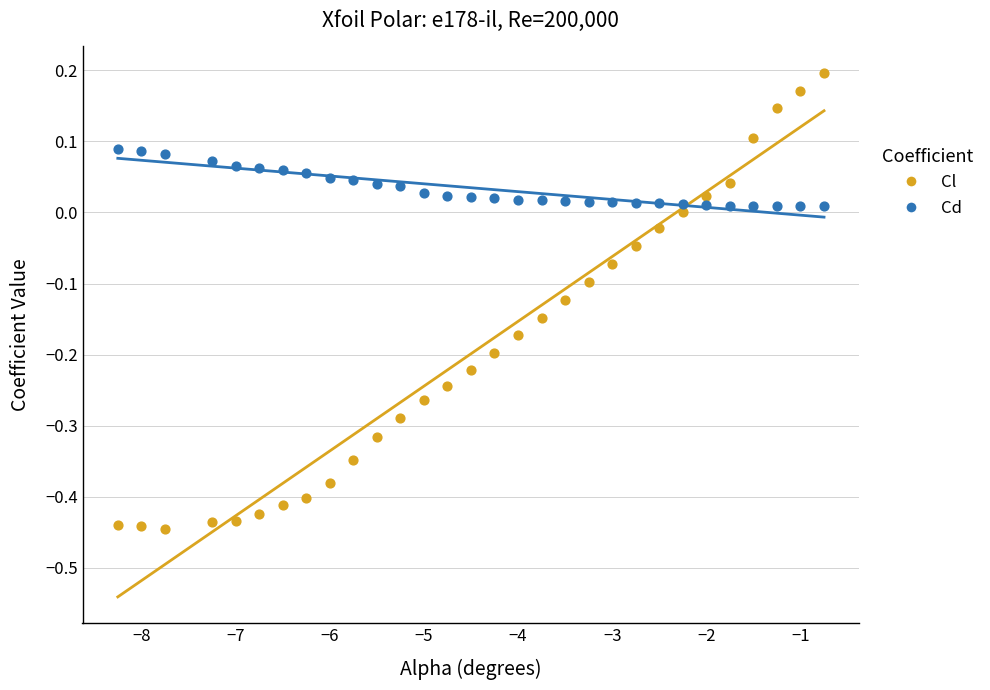

What are all the series names shown in the legend?

Cl, Cd